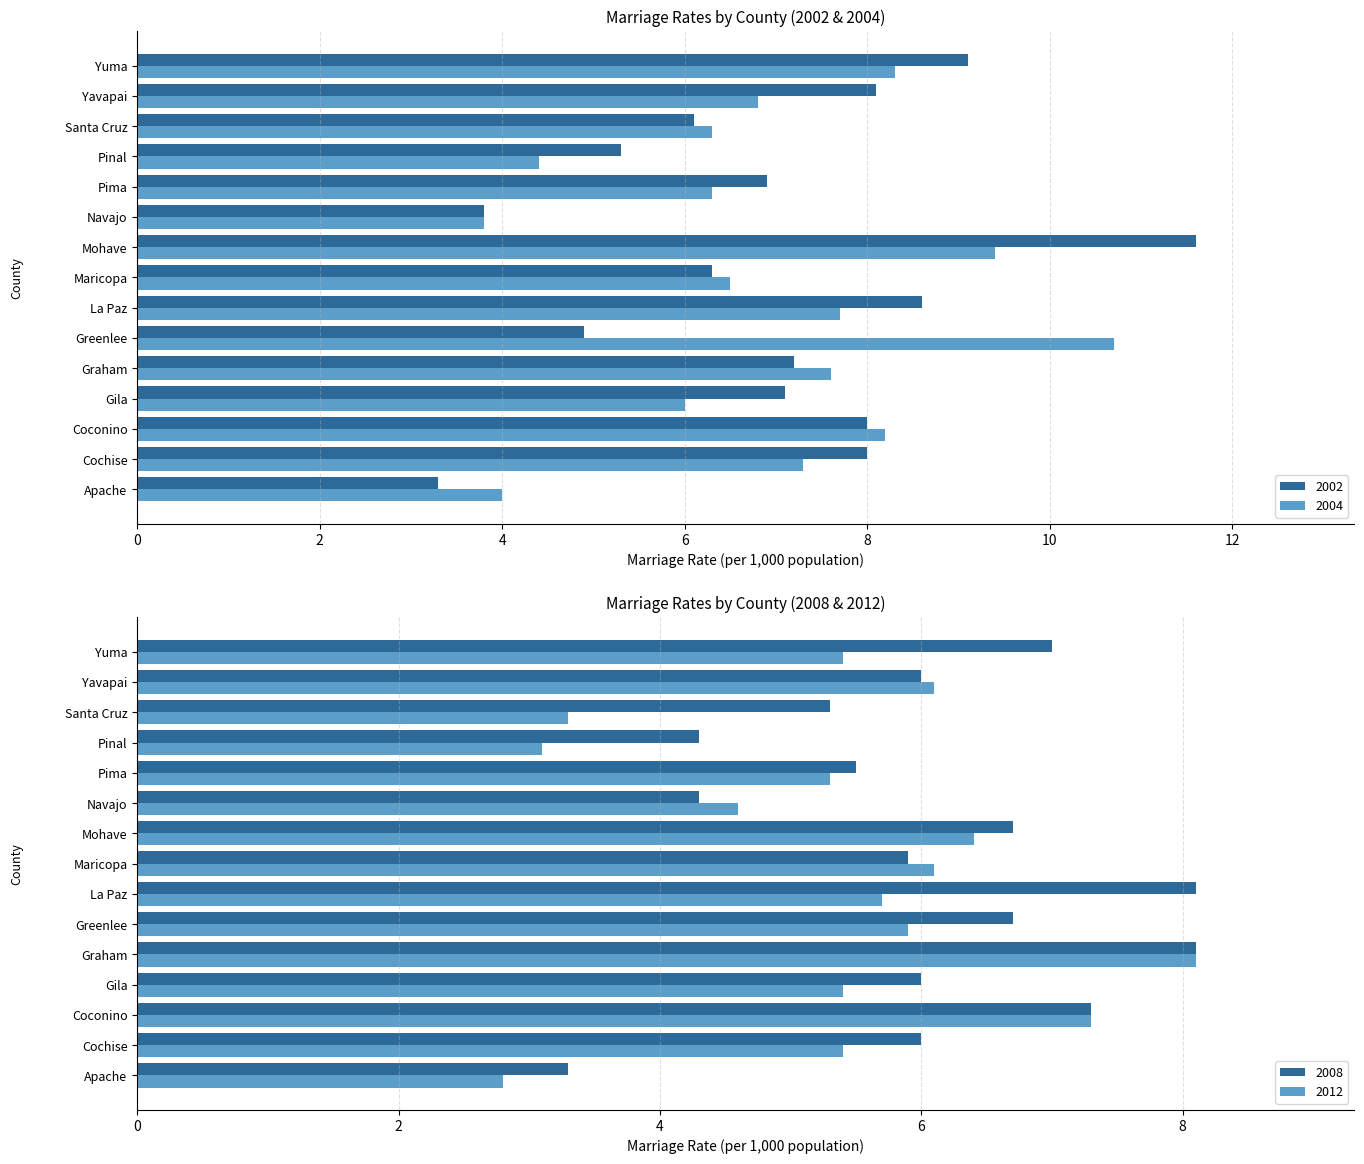

What is the label of the 3rd bar from the left?

Coconino